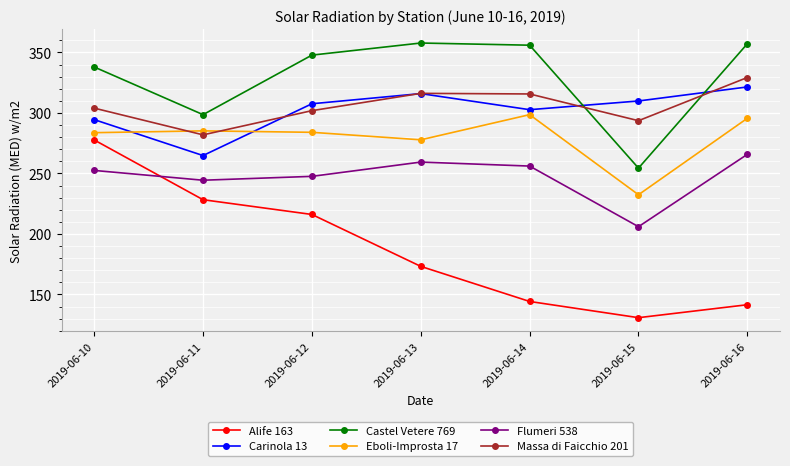

At which label is Castel Vetere 769 closest to 306?

2019-06-11